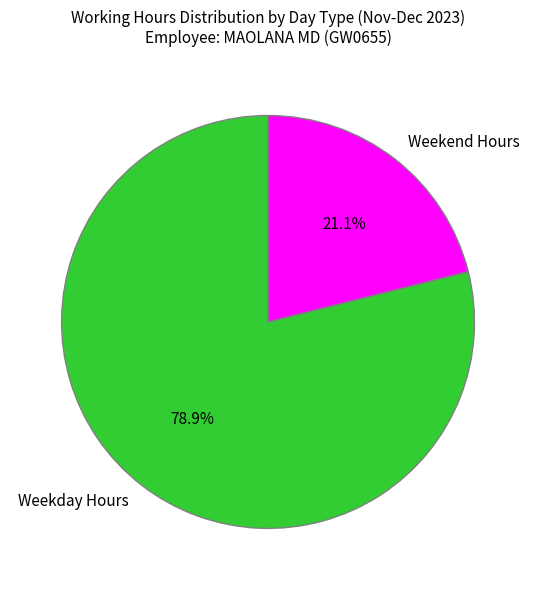

What is the largest slice in the pie chart?

Weekday Hours